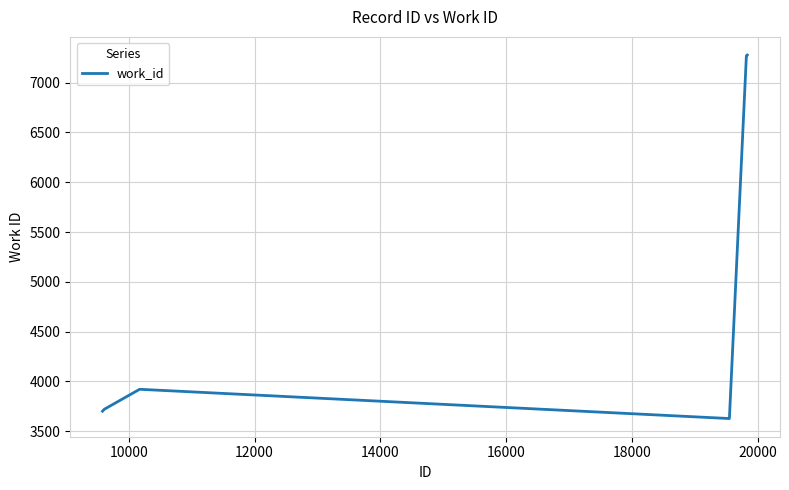

How many lines are shown in the chart?

1